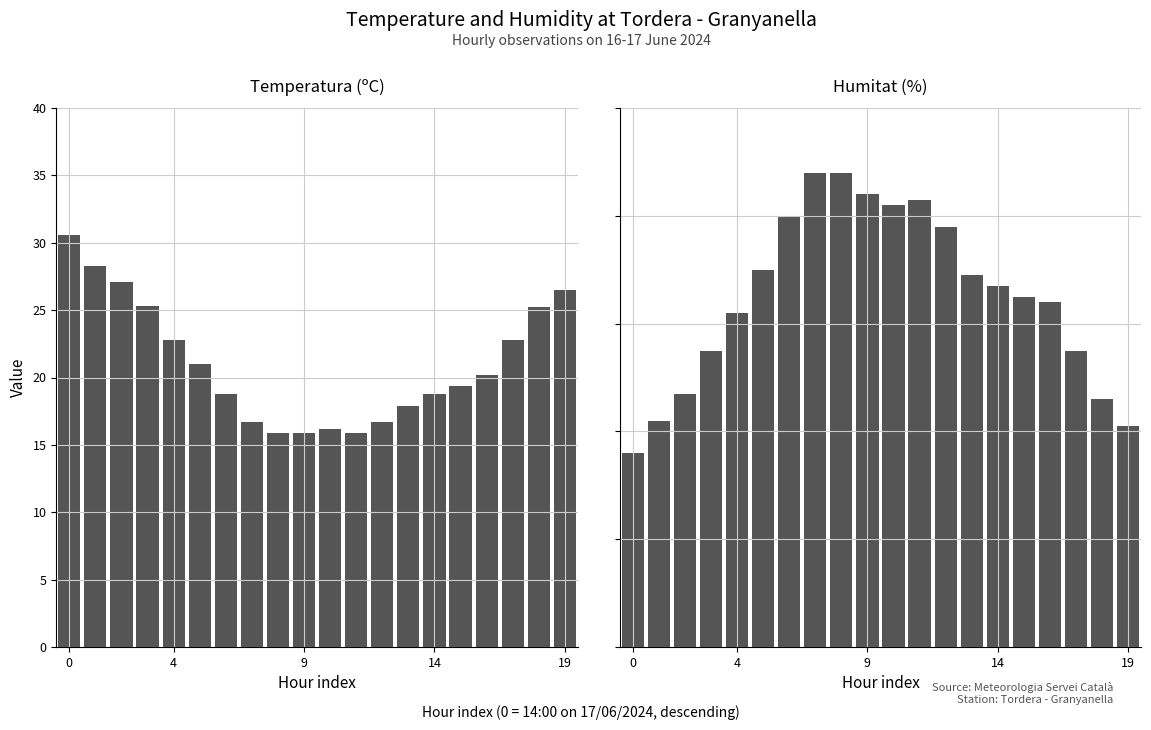

What is the value of the Temperatura (ºC) bar at the 2nd from the left?

28.3